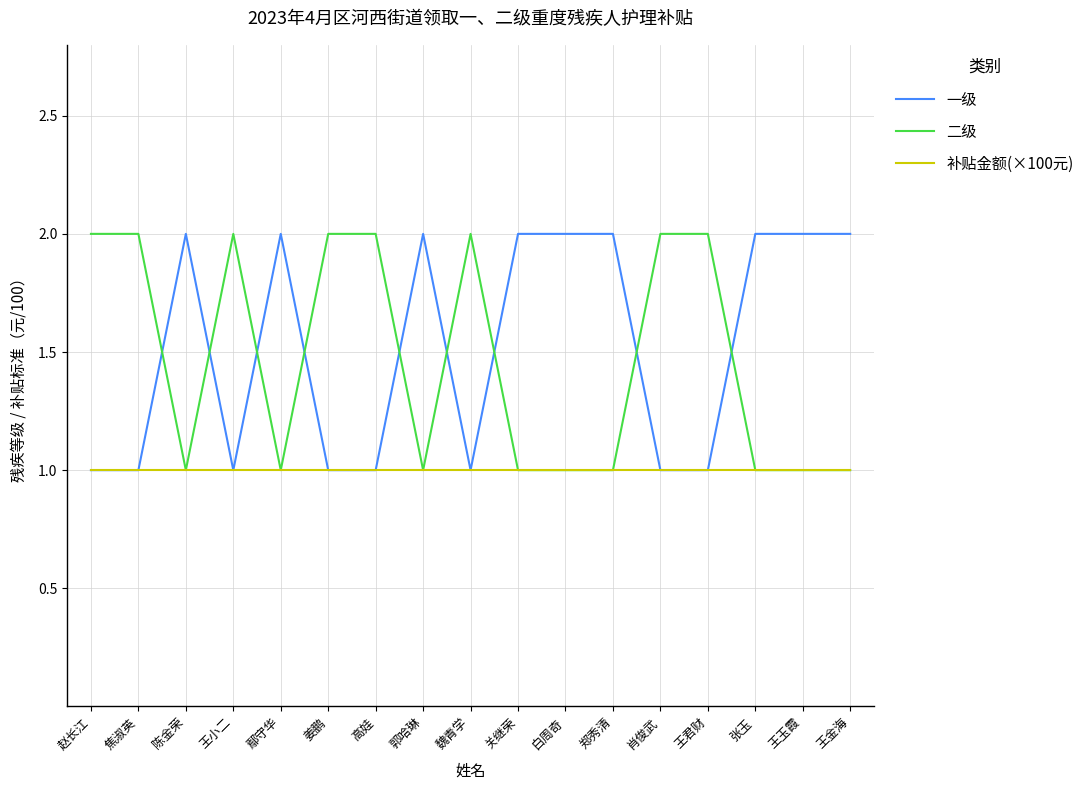

What is the total value across all series at 王小二?

4